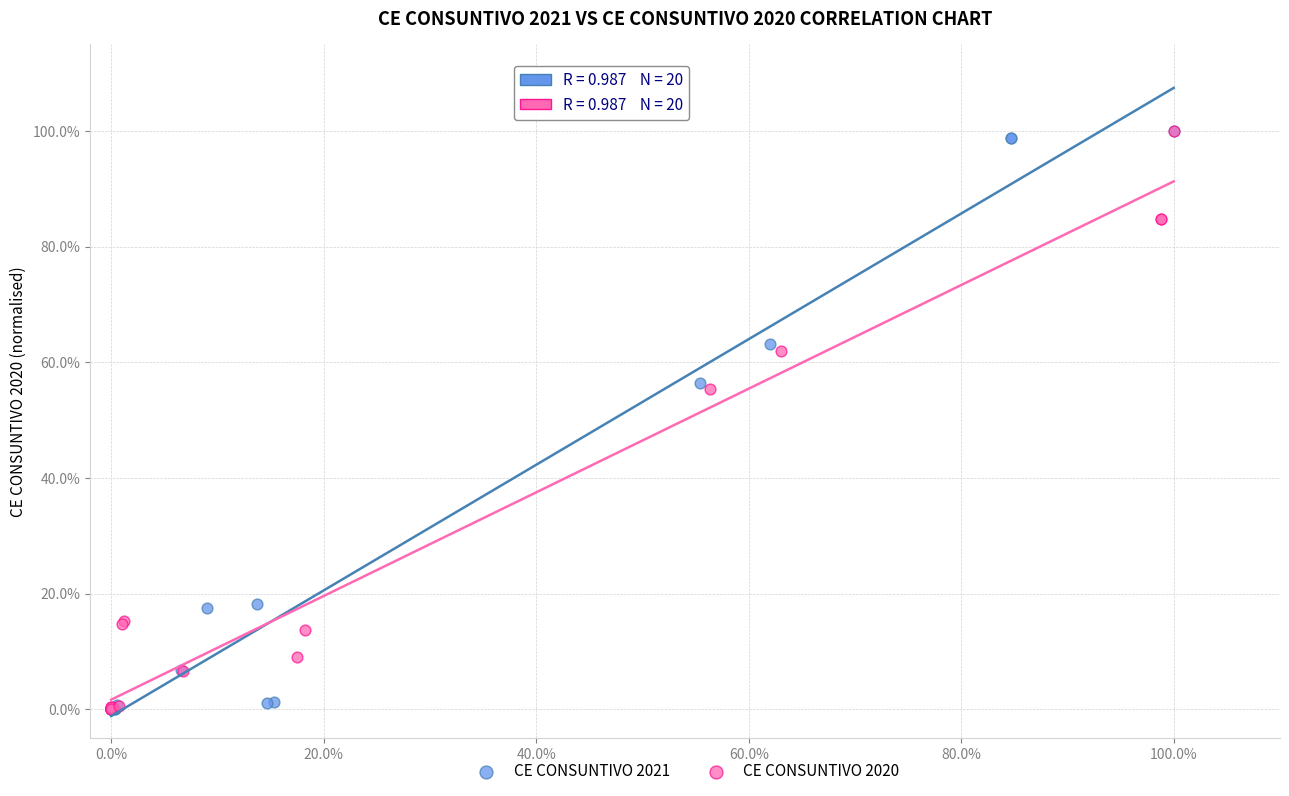

What are all the series names shown in the legend?

CE CONSUNTIVO 2021, CE CONSUNTIVO 2020